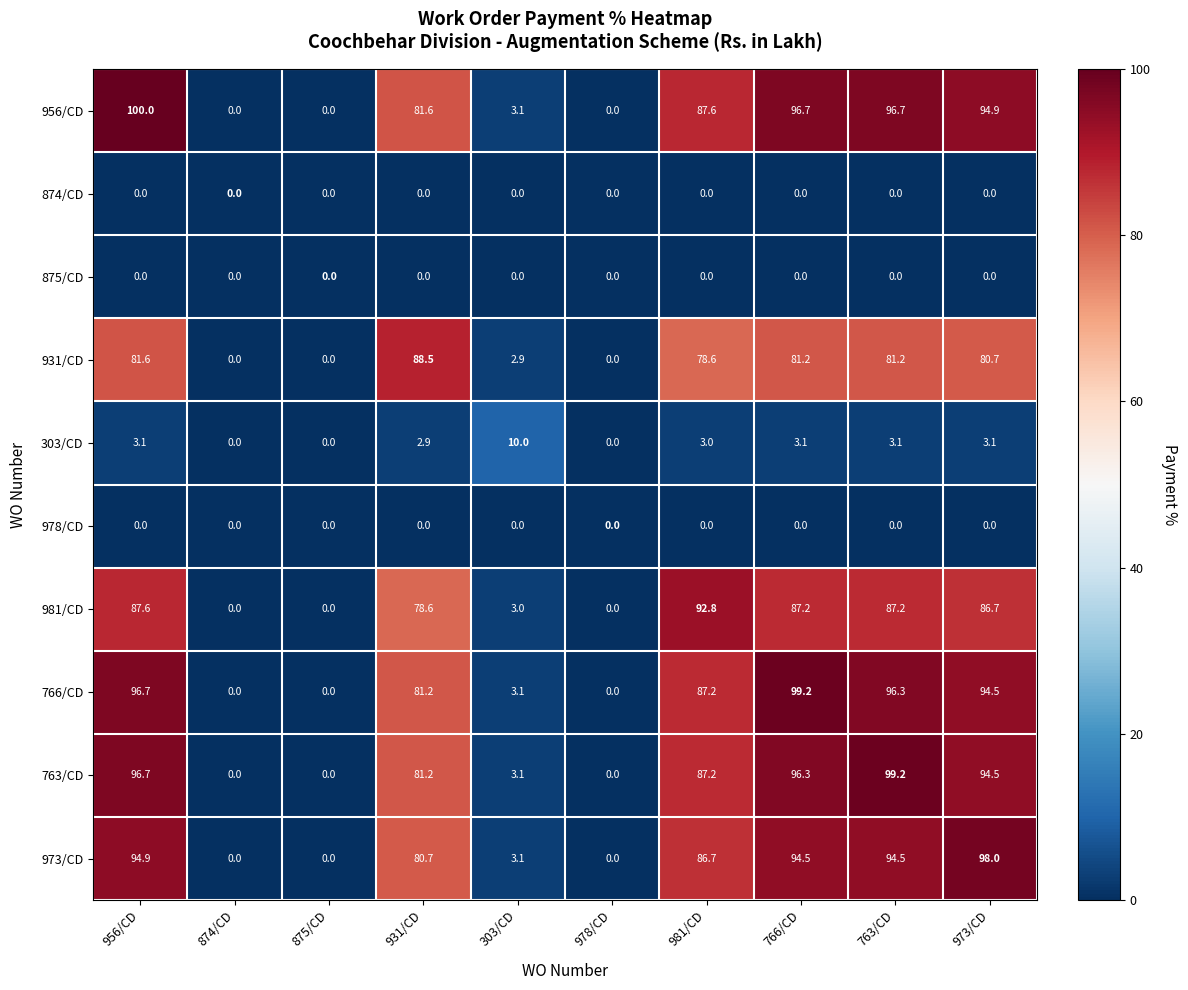

At how many categories does at least one series exceed 25?

6